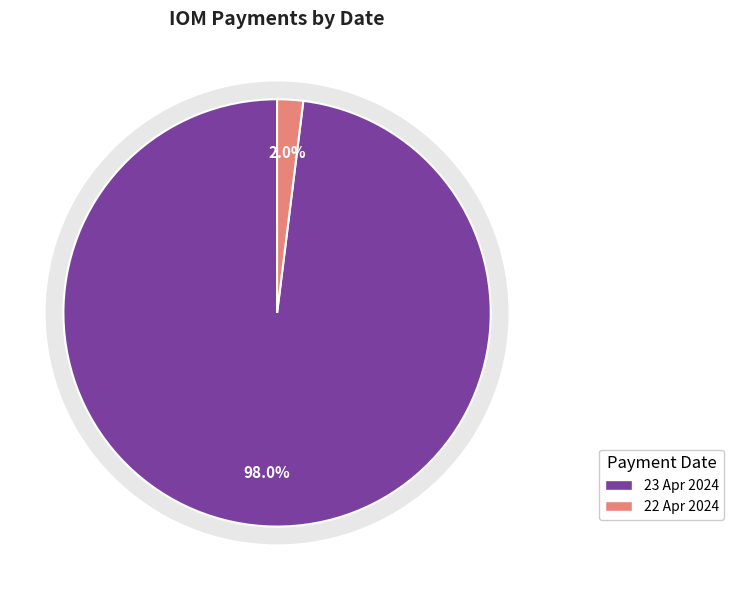

Is it true that 22 Apr 2024 is 11% of the pie?

False